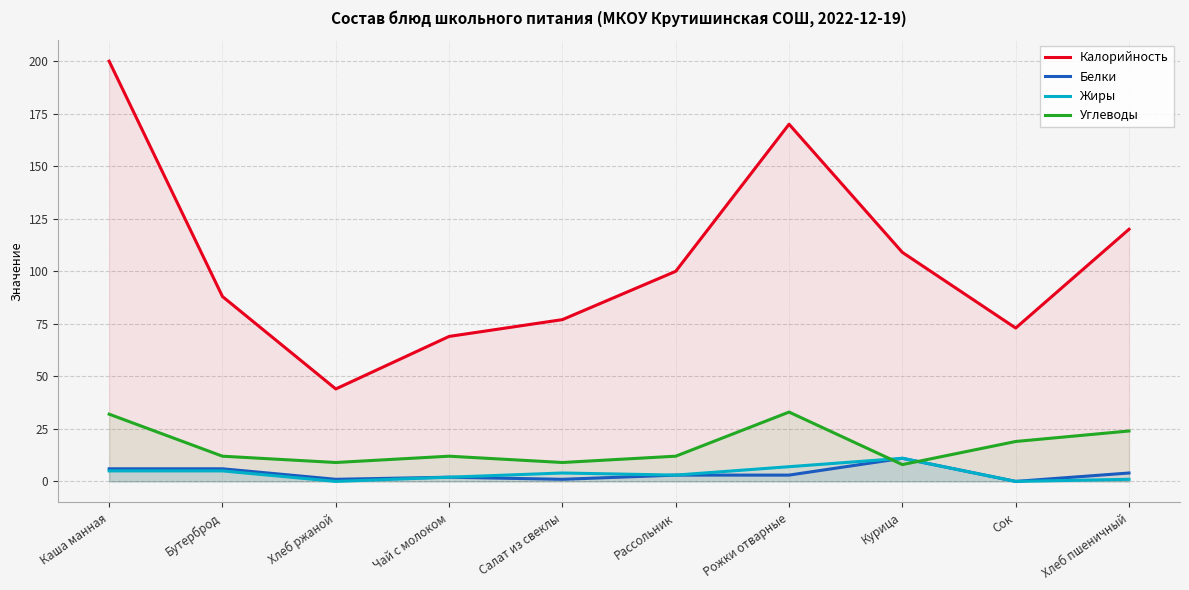

At which category does Углеводы reach its first local valley?

Хлеб ржаной